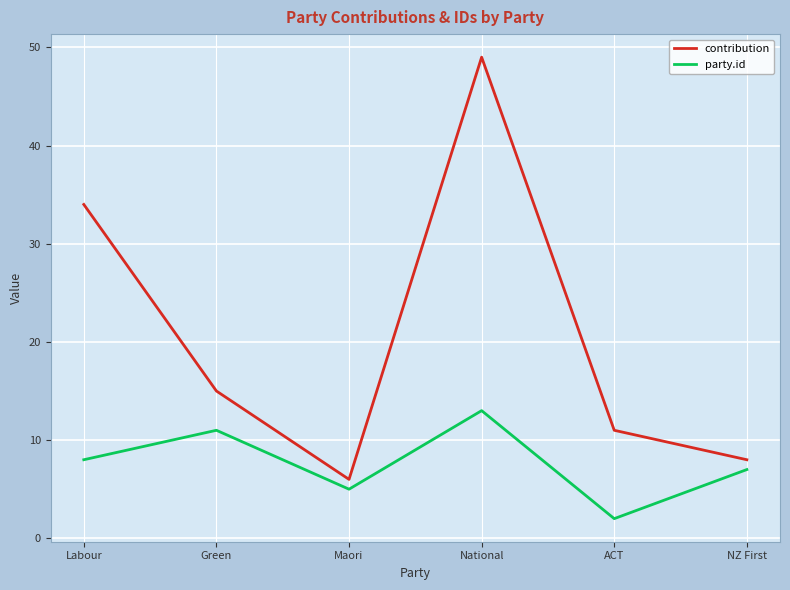

What is the difference between the second highest and second lowest values in the party.id series?

6